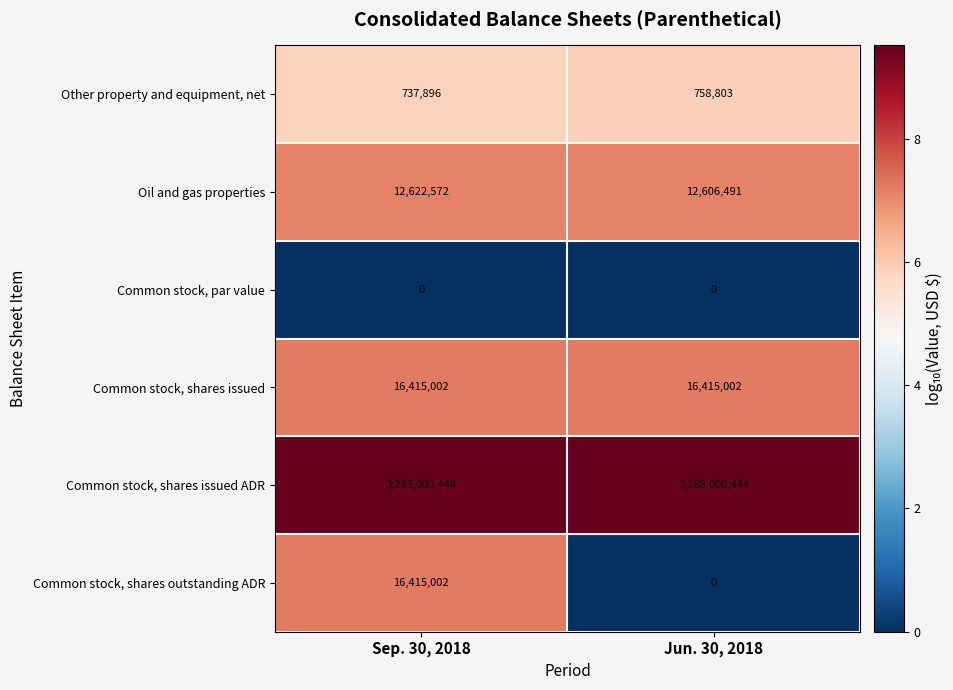

Where is Other property and equipment, net nearest to the value 748349?

Sep. 30, 2018